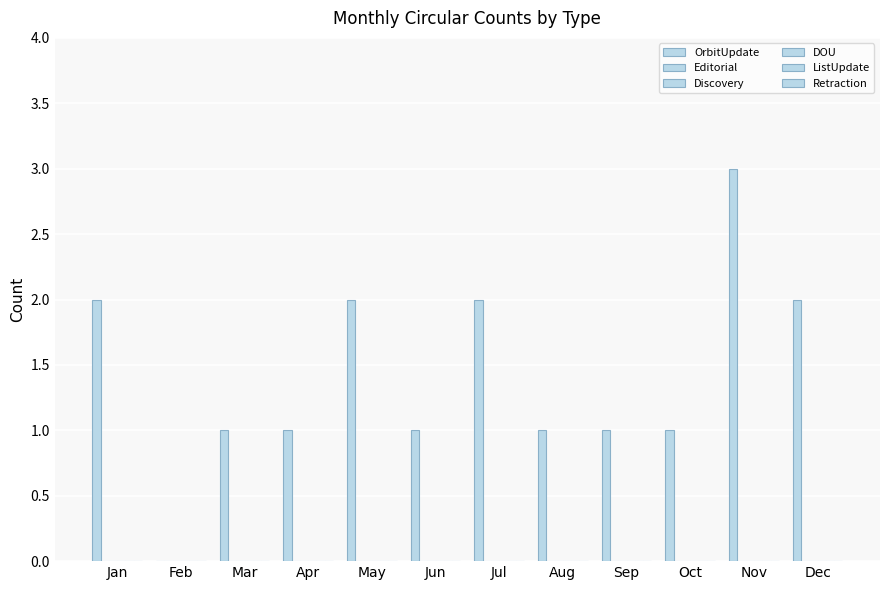

Reading right to left, what are all the values shown in this chart?

OrbitUpdate: Dec=2	Nov=3	Oct=1	Sep=1	Aug=1	Jul=2	Jun=1	May=2	Apr=1	Mar=1	Feb=0	Jan=2
Editorial: Dec=0	Nov=0	Oct=0	Sep=0	Aug=0	Jul=0	Jun=0	May=0	Apr=0	Mar=0	Feb=0	Jan=0
Discovery: Dec=0	Nov=0	Oct=0	Sep=0	Aug=0	Jul=0	Jun=0	May=0	Apr=0	Mar=0	Feb=0	Jan=0
DOU: Dec=0	Nov=0	Oct=0	Sep=0	Aug=0	Jul=0	Jun=0	May=0	Apr=0	Mar=0	Feb=0	Jan=0
ListUpdate: Dec=0	Nov=0	Oct=0	Sep=0	Aug=0	Jul=0	Jun=0	May=0	Apr=0	Mar=0	Feb=0	Jan=0
Retraction: Dec=0	Nov=0	Oct=0	Sep=0	Aug=0	Jul=0	Jun=0	May=0	Apr=0	Mar=0	Feb=0	Jan=0